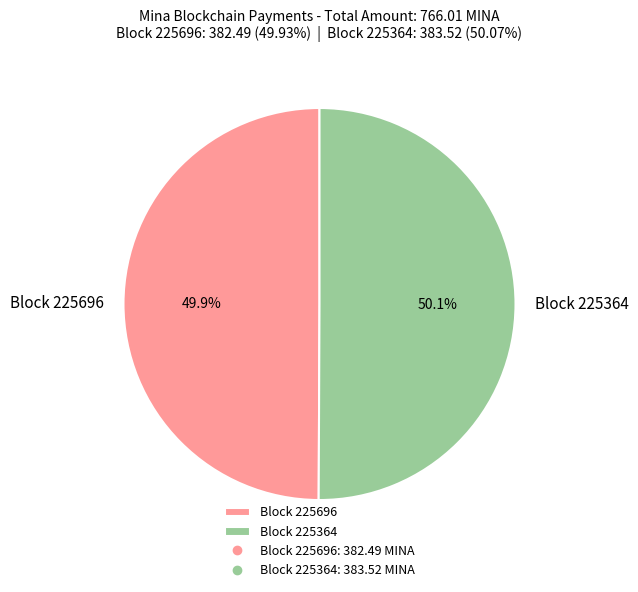

Count the number of slices in the pie.

2